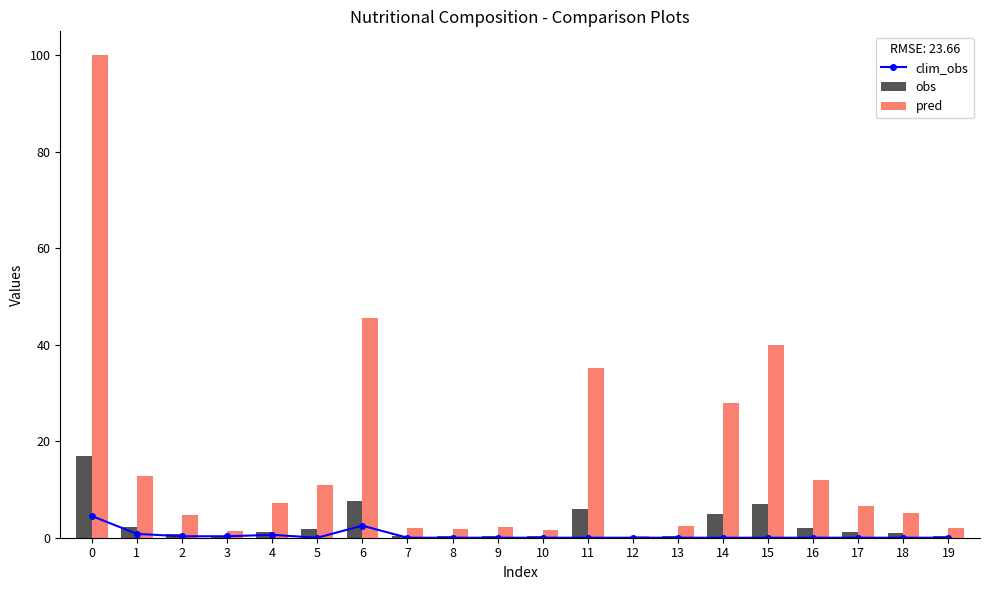

What is the total value across all series at 10?

1.9